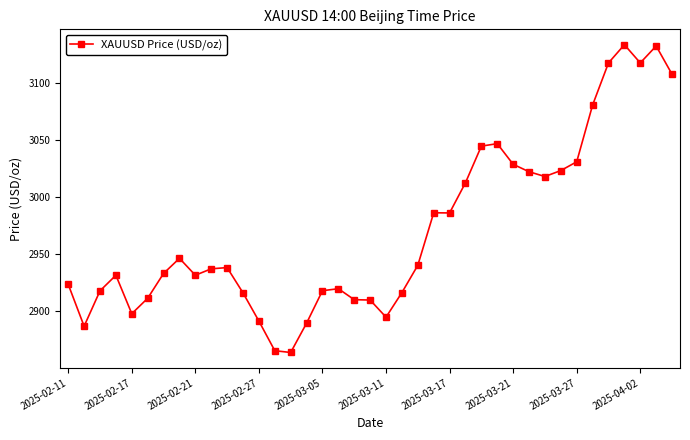

What is the difference between the maximum and minimum values?

269.6